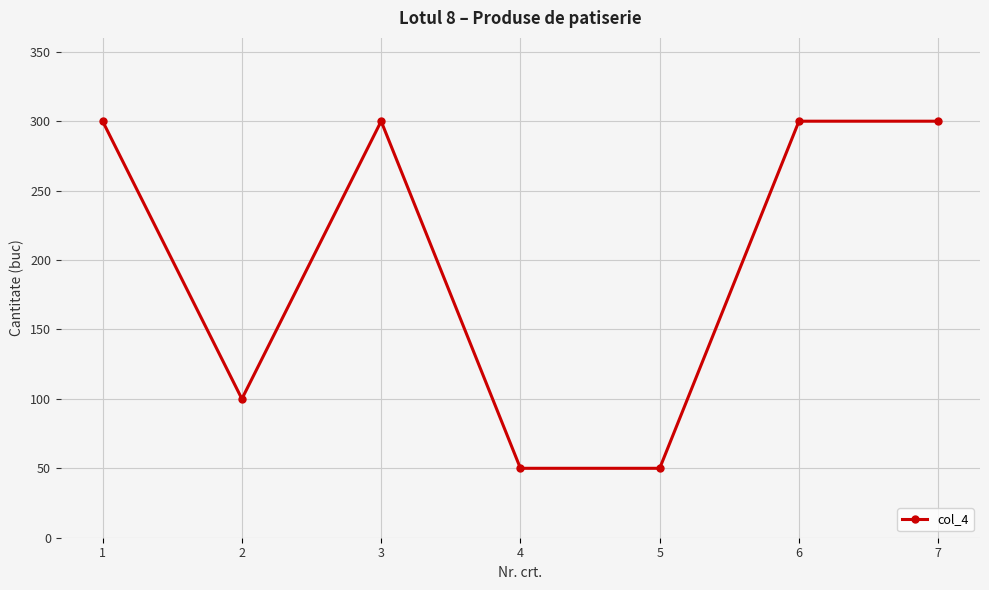

Count the values in the range 50 to 300.

7